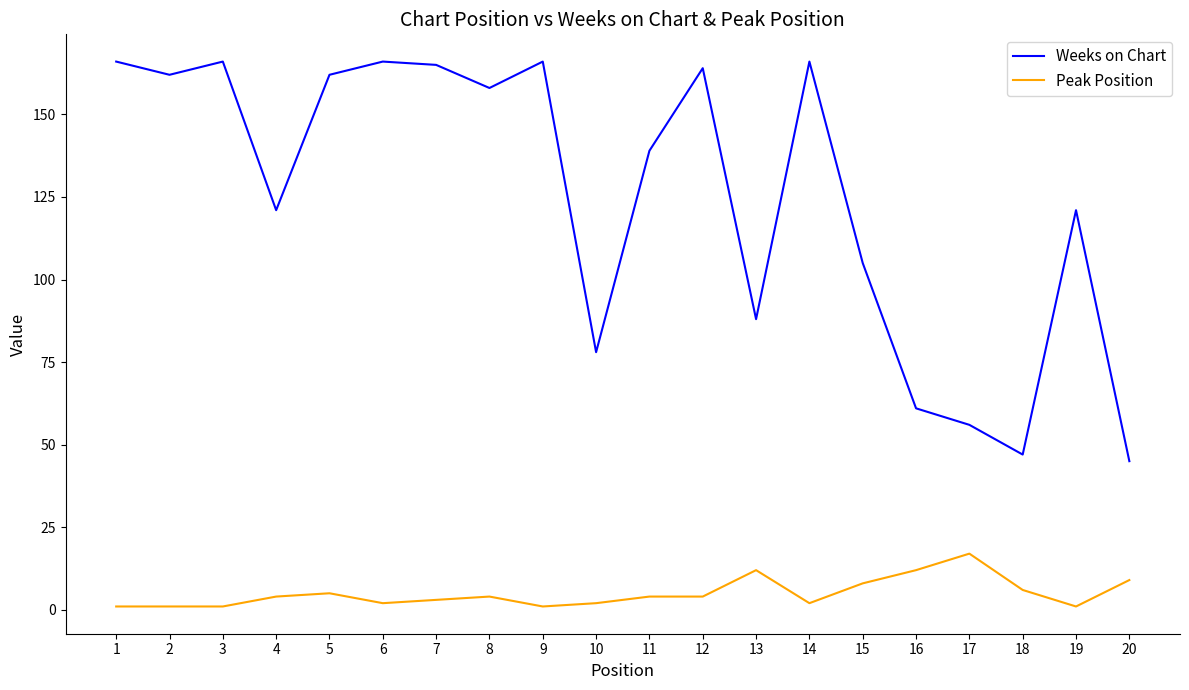

How many categories are shown in the chart?

20